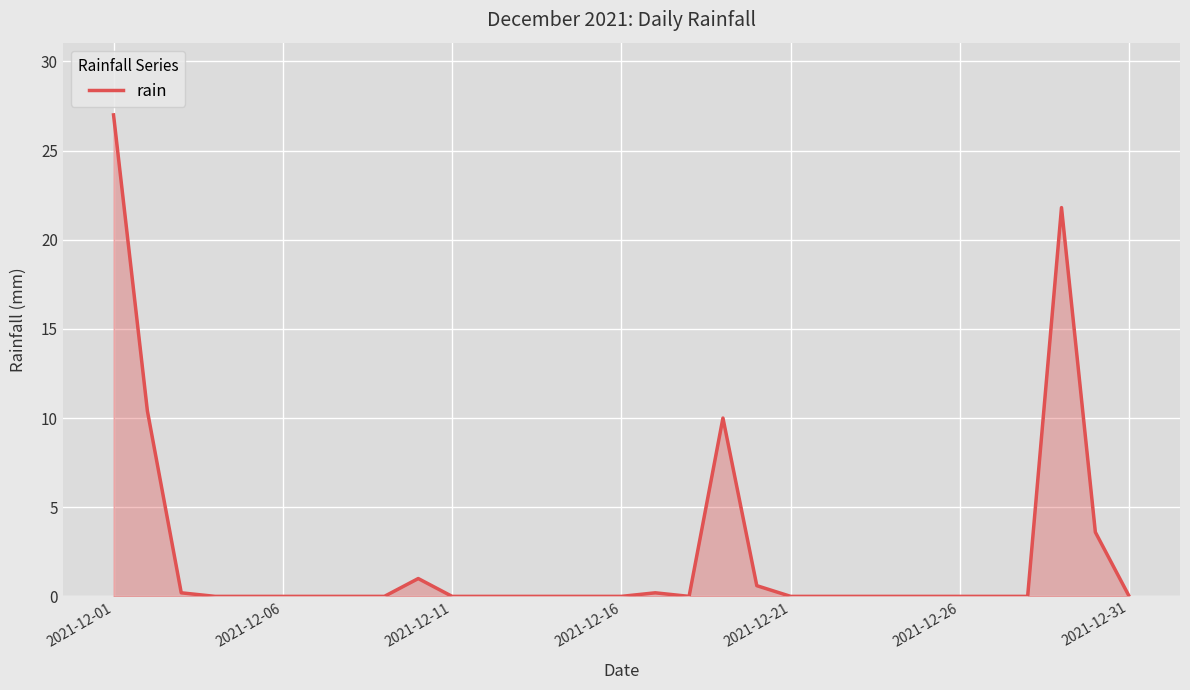

What is the difference between the maximum and minimum values?

27.0